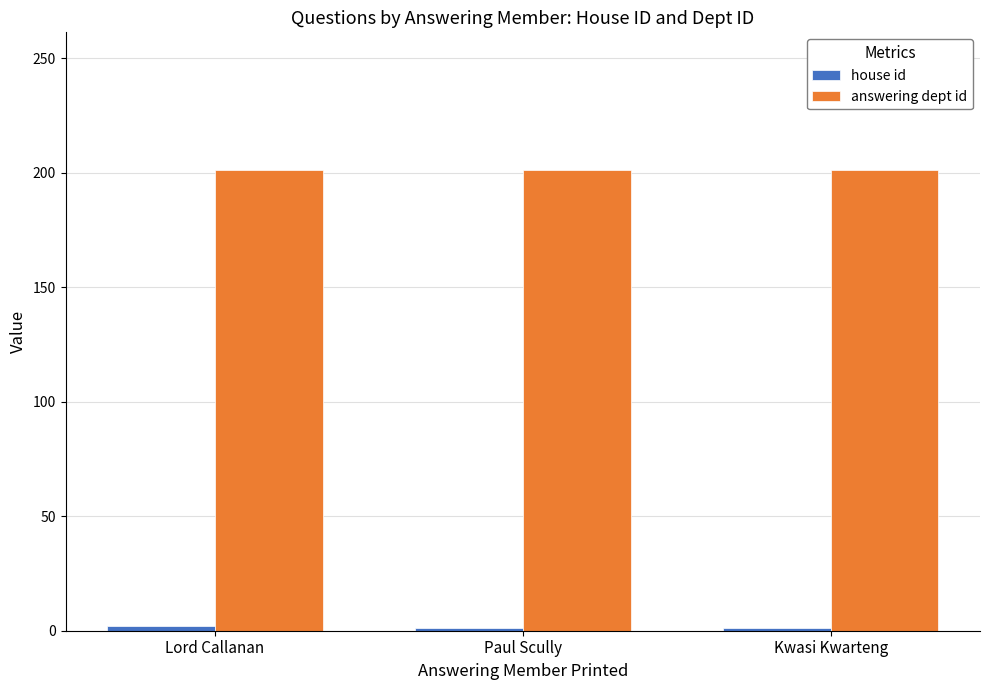

What is the average value of the answering dept id series?

201